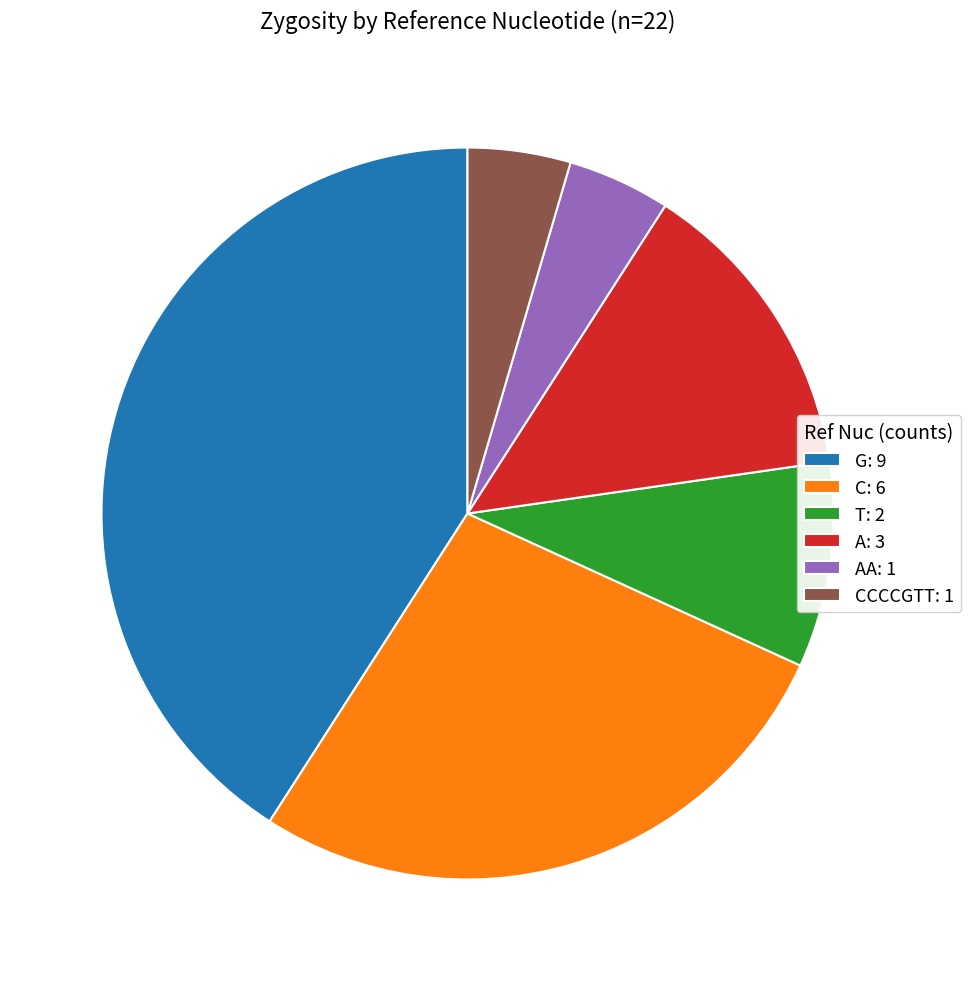

Do G: 9 and A: 3 together represent more than half of the pie?

Yes